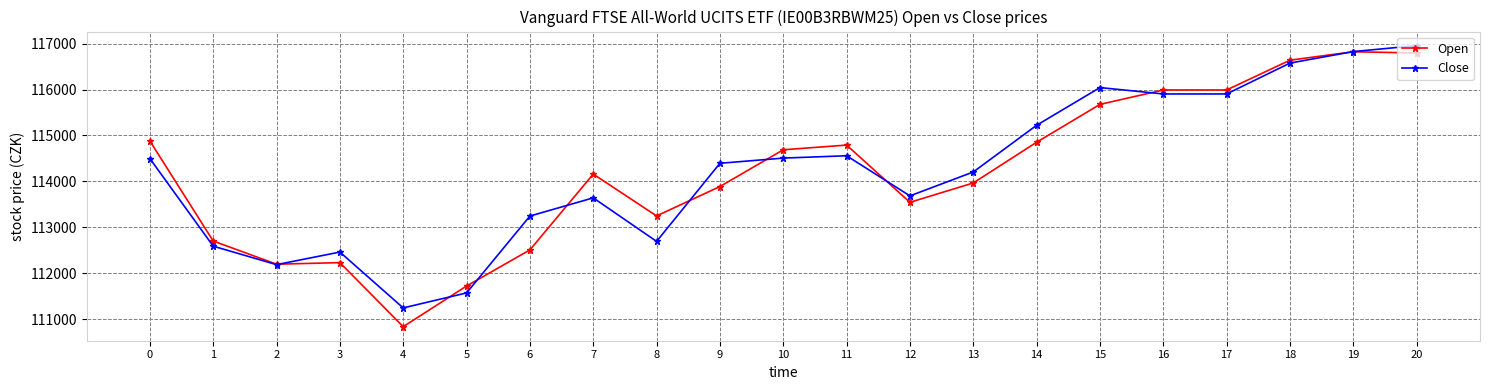

At which category does Close reach its first local valley?

2